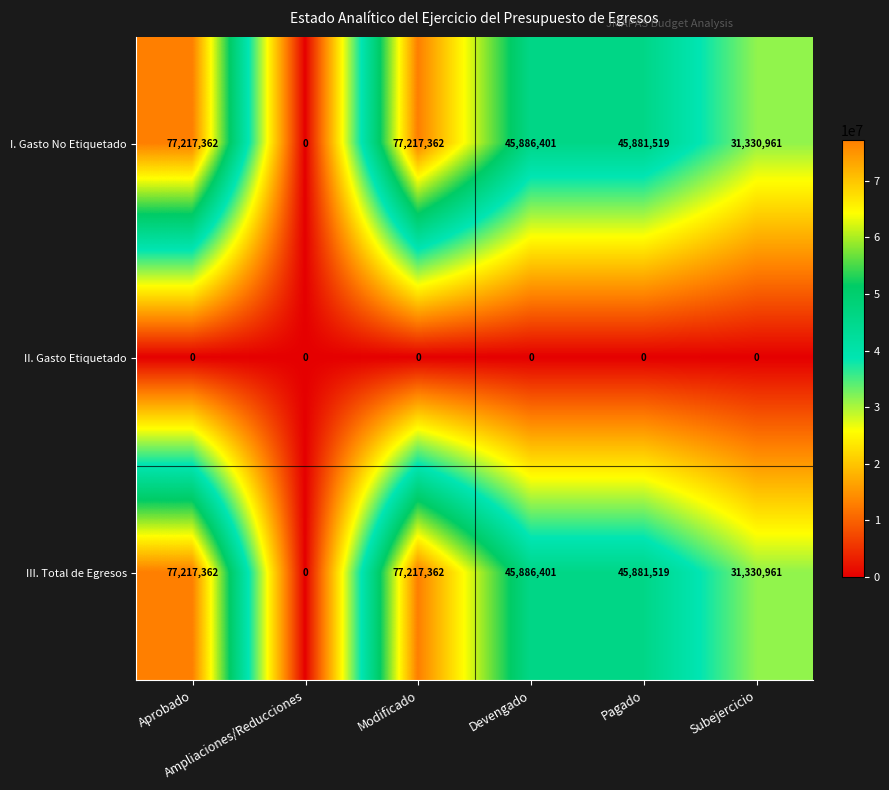

What is the difference between the maximum and minimum values in the III. Total de Egresos series?

77217362